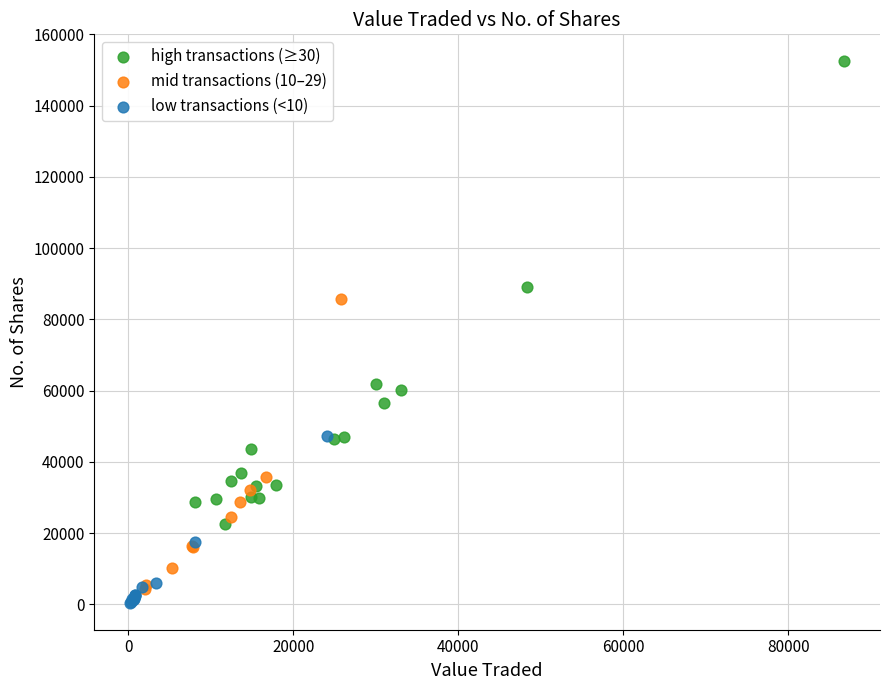

Which series contains the highest Y value?

high transactions (≥30)